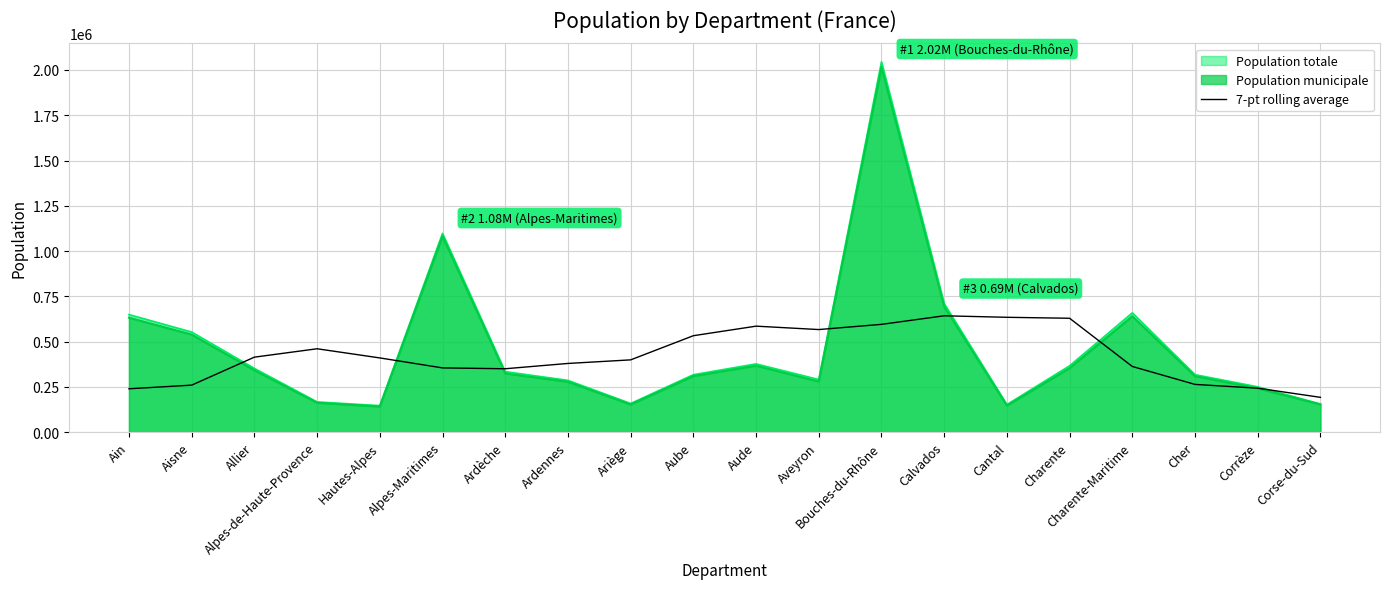

What is the total value across all series at Charente?

1348592.6